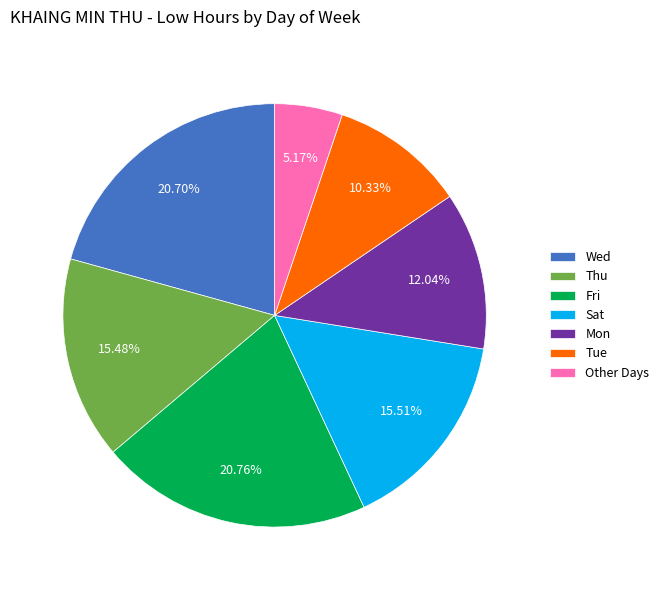

Is there any slice that represents more than half of the pie?

No